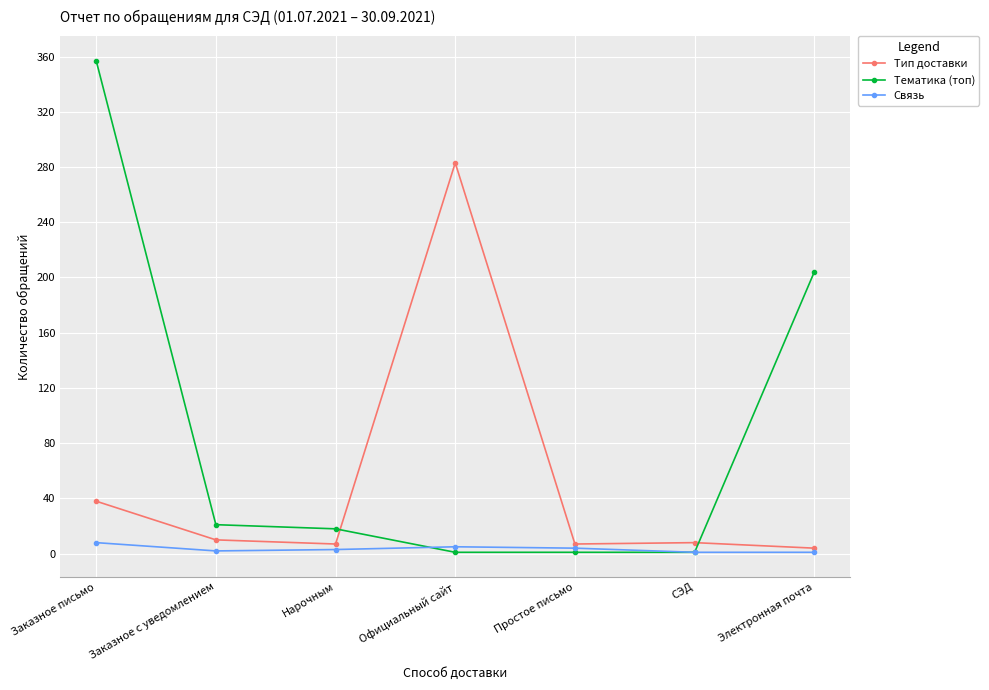

What is the average value of the Тематика (топ) series?

86